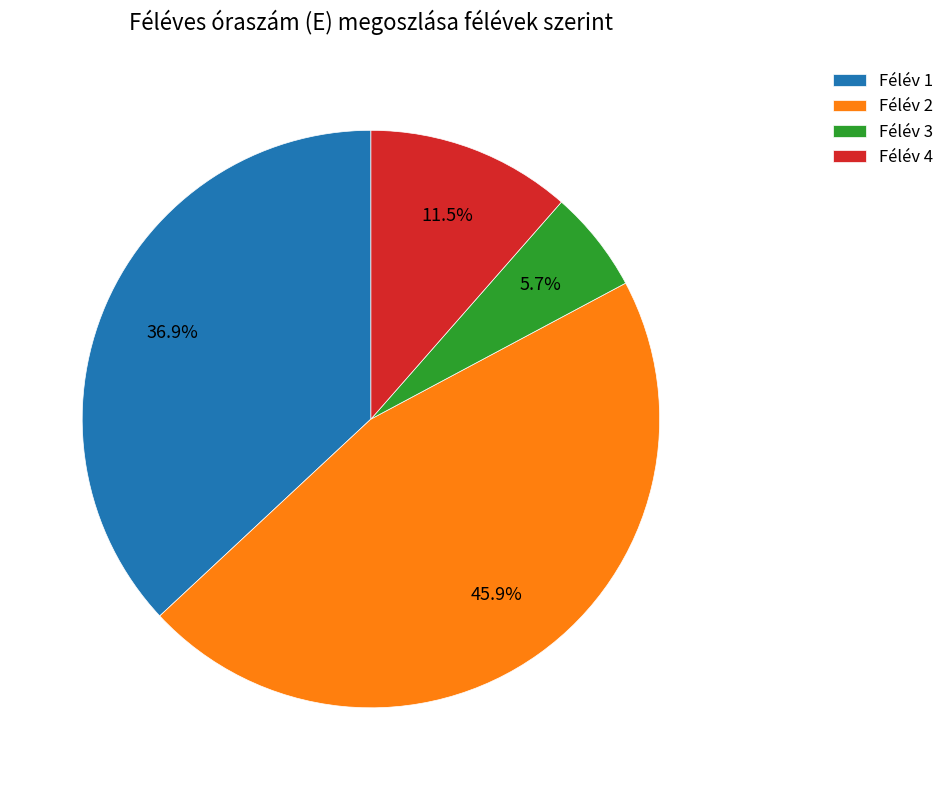

What is the ratio of the value at Félév 2 to the value at Félév 1?

1.2